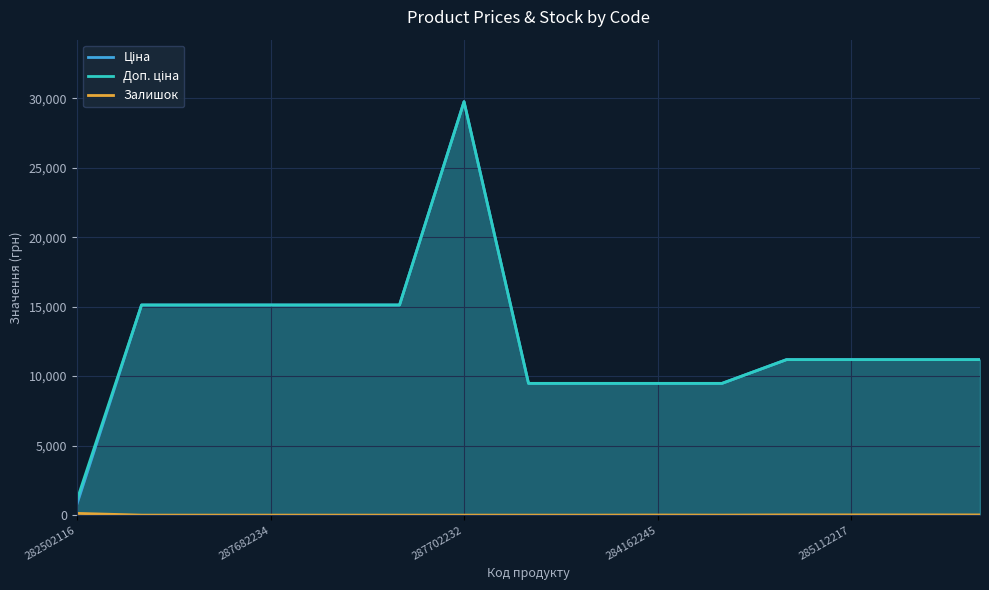

Is it true that Ціна equals 3818.7 at 287682233?

False